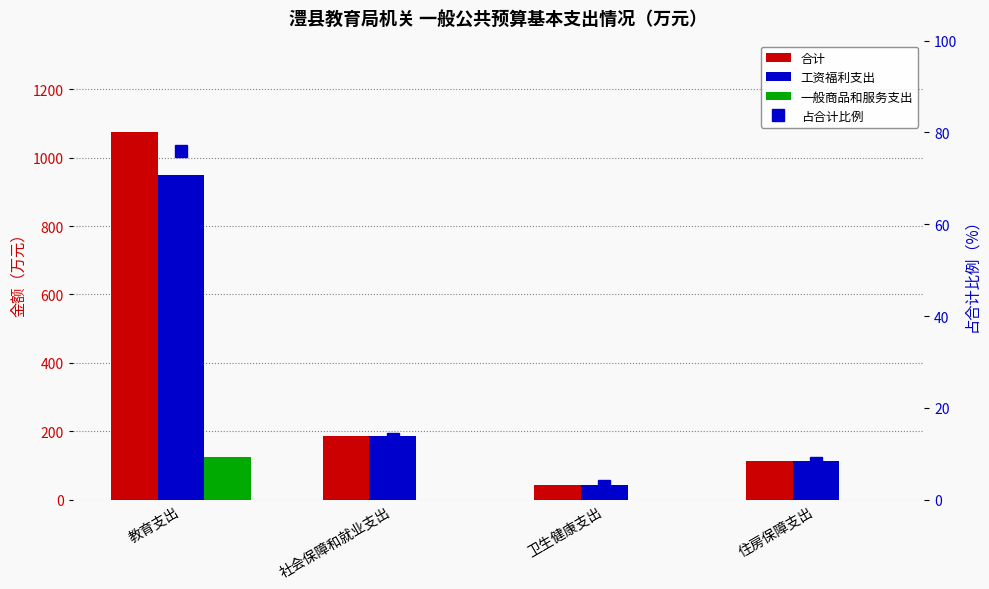

What is the sum of the 占合计比例 values at 住房保障支出 and 卫生健康支出?

10.9